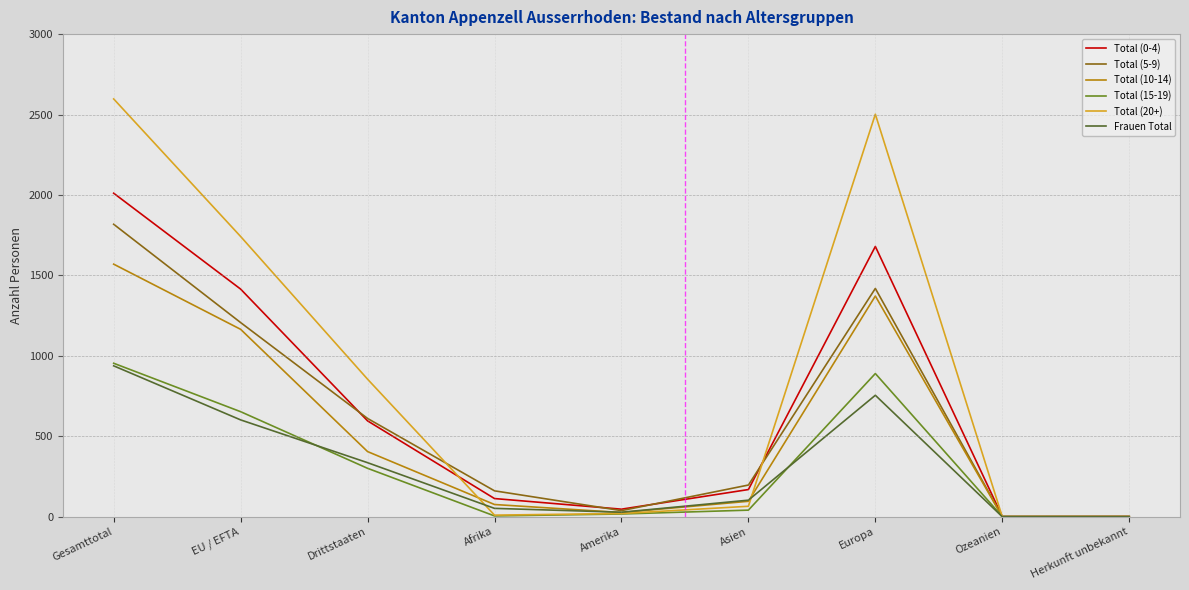

Is it true that Total (10-14) equals 1165 at EU / EFTA?

True